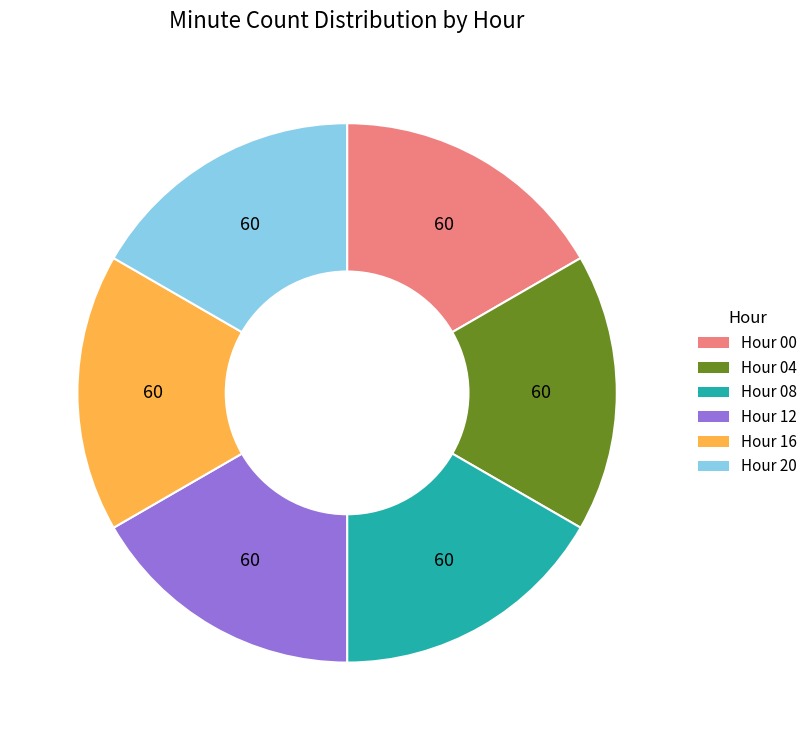

True or false: Hour 08 accounts for 27% of the total.

False